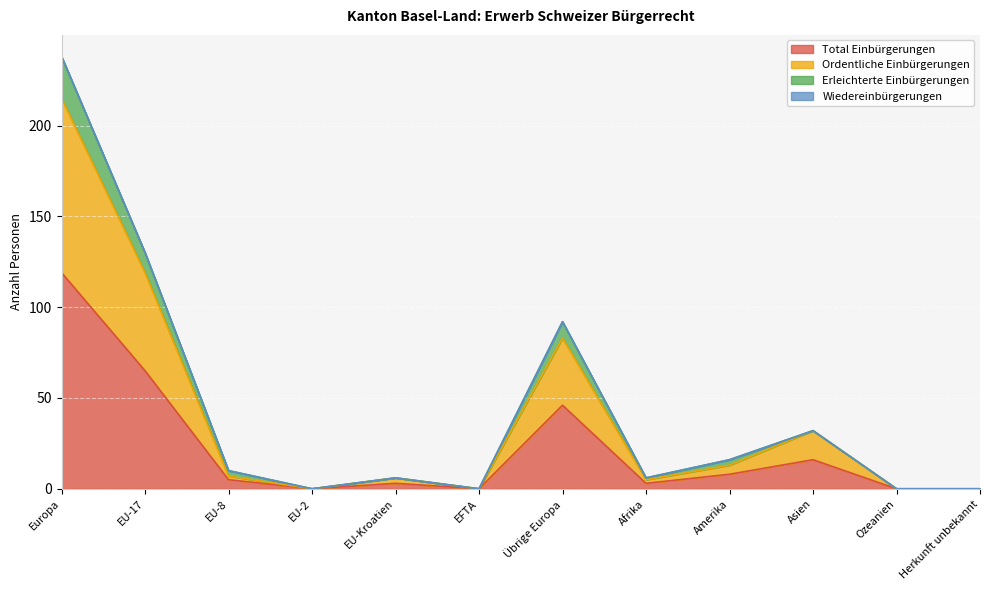

True or false: Total Einbürgerungen has a value of 60 at EFTA.

False